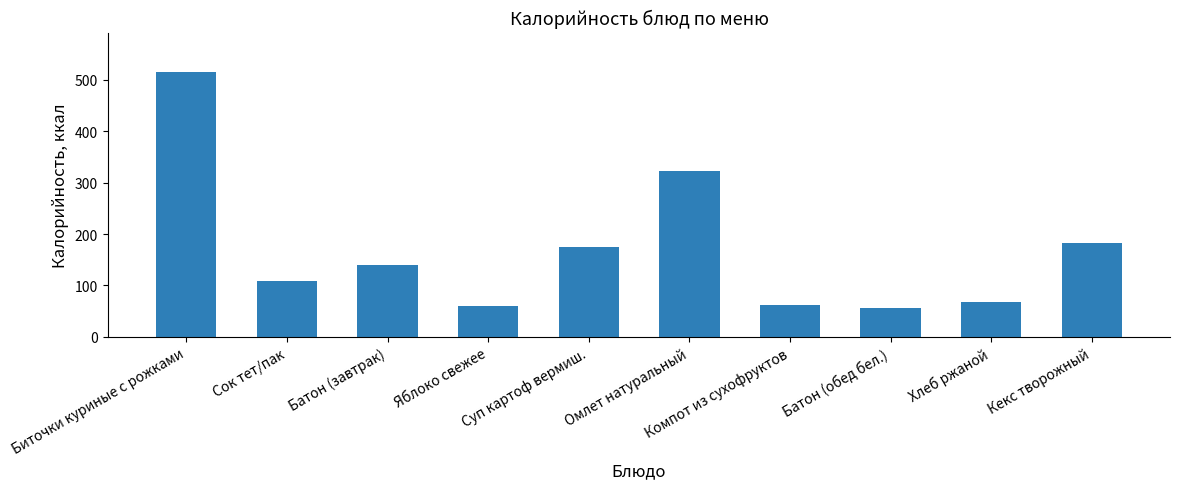

What is the difference between the second highest and minimum values?

266.3